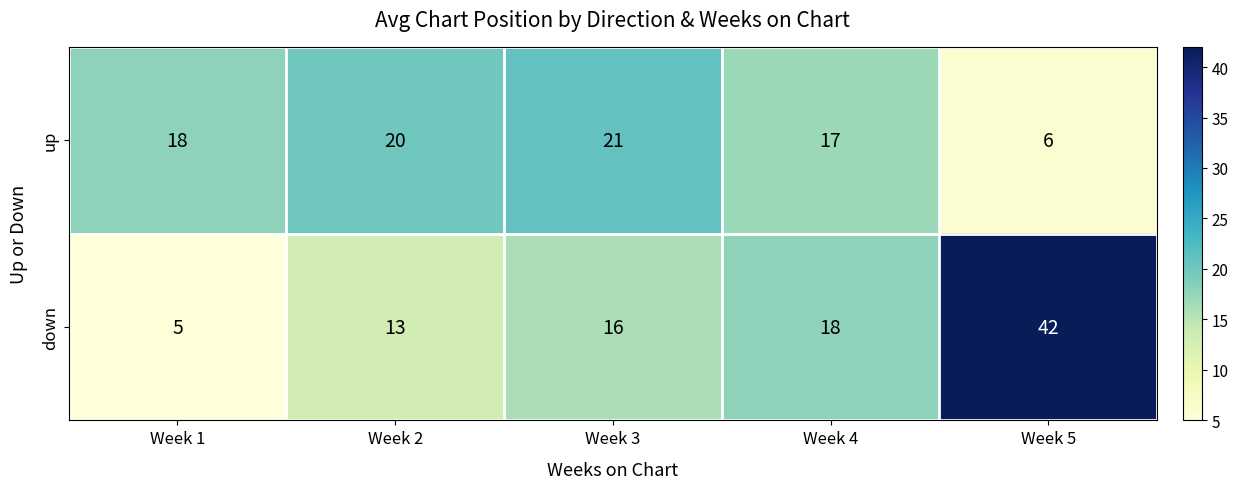

True or false: down has a value of 16 at Week 3.

True